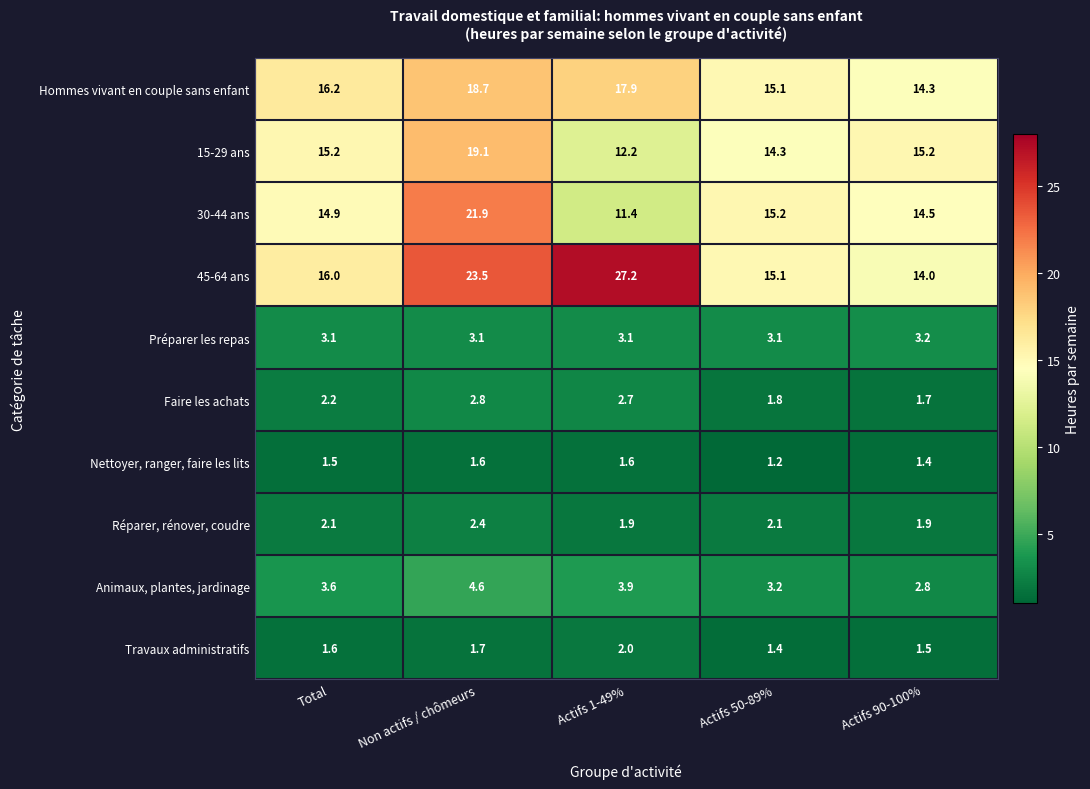

How many categories are shown in the chart?

5